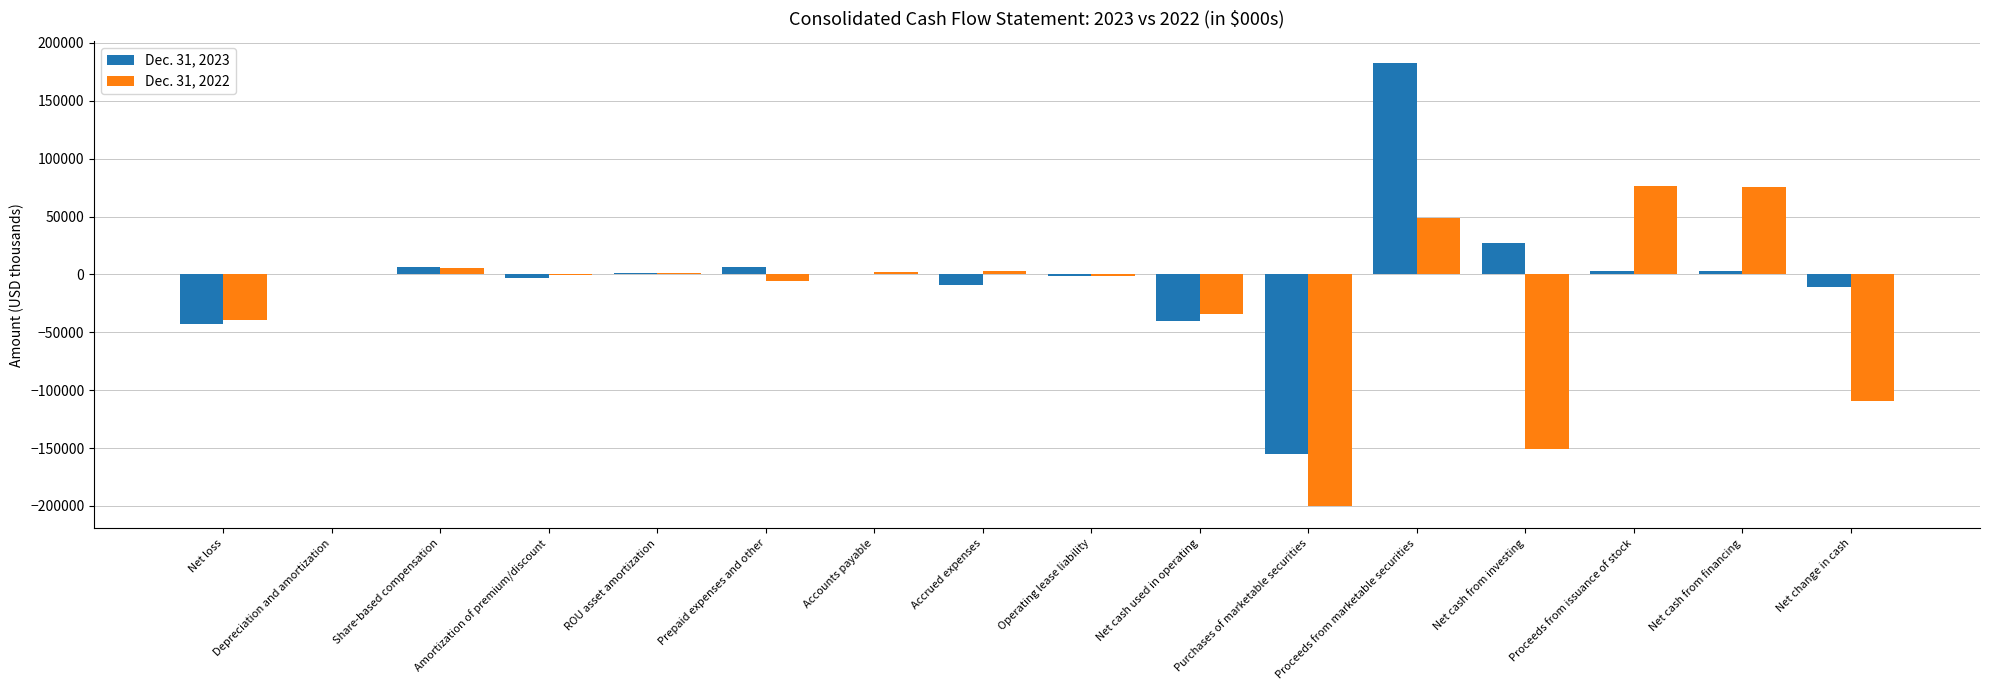

Where does the Dec. 31, 2023 series first go above 708?

Share-based compensation